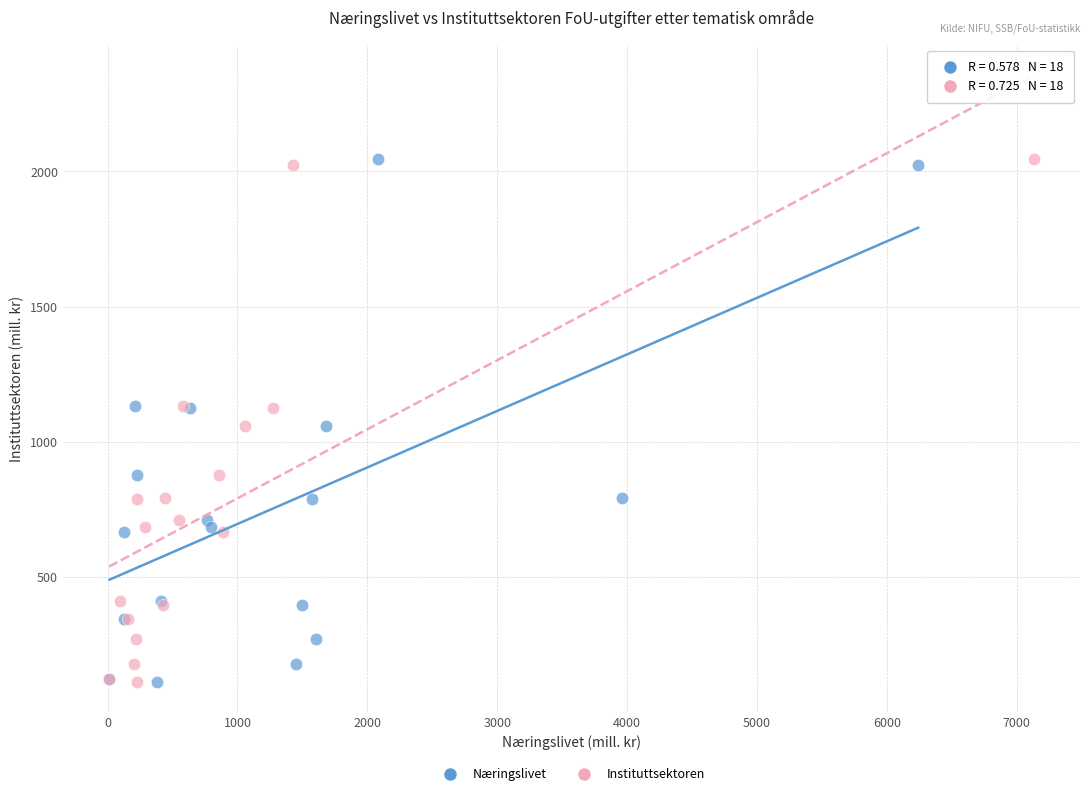

What are all the series names shown in the legend?

Næringslivet, Instituttsektoren